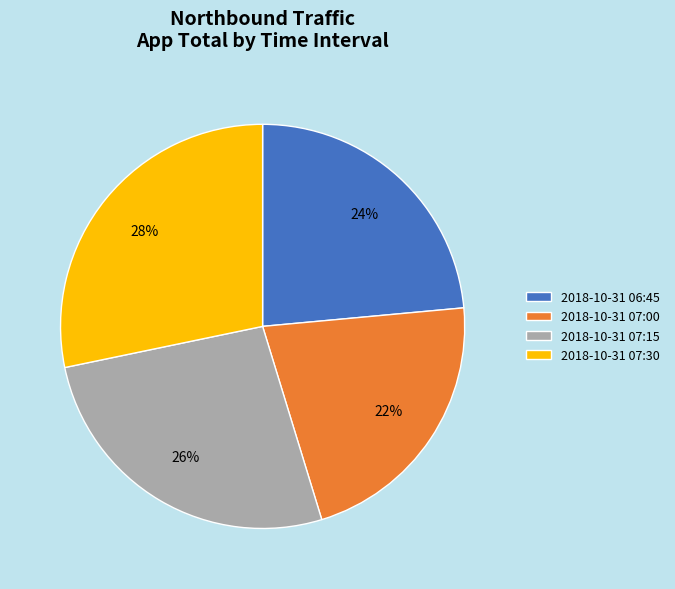

Does 2018-10-31 07:15 account for over 50% of the chart?

No